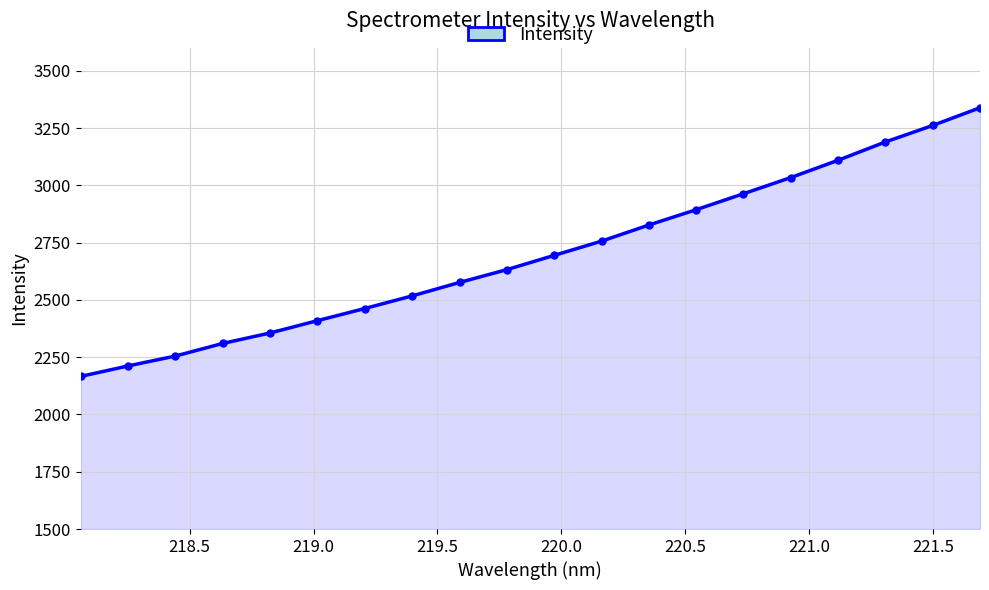

What is the sum of all values?

53962.2